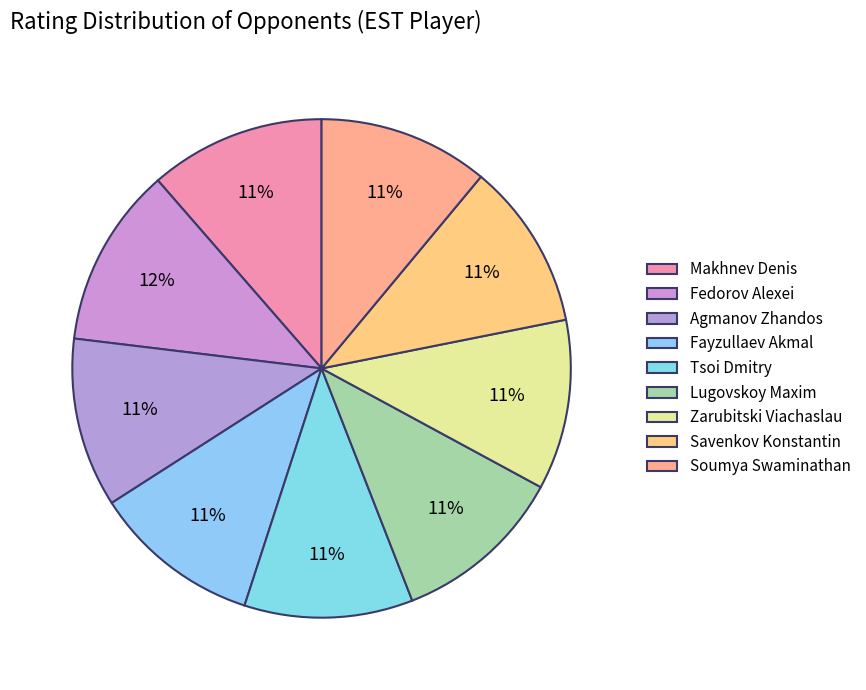

Do Savenkov Konstantin and Makhnev Denis together represent more than half of the pie?

No